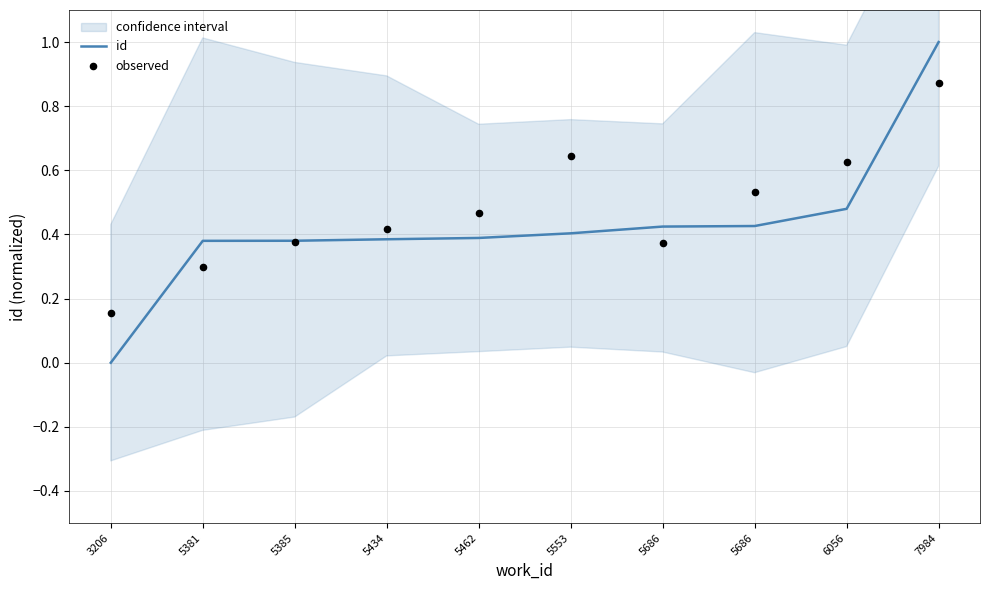

Is the value of observed at 5381 greater than the value of id at 7984?

No